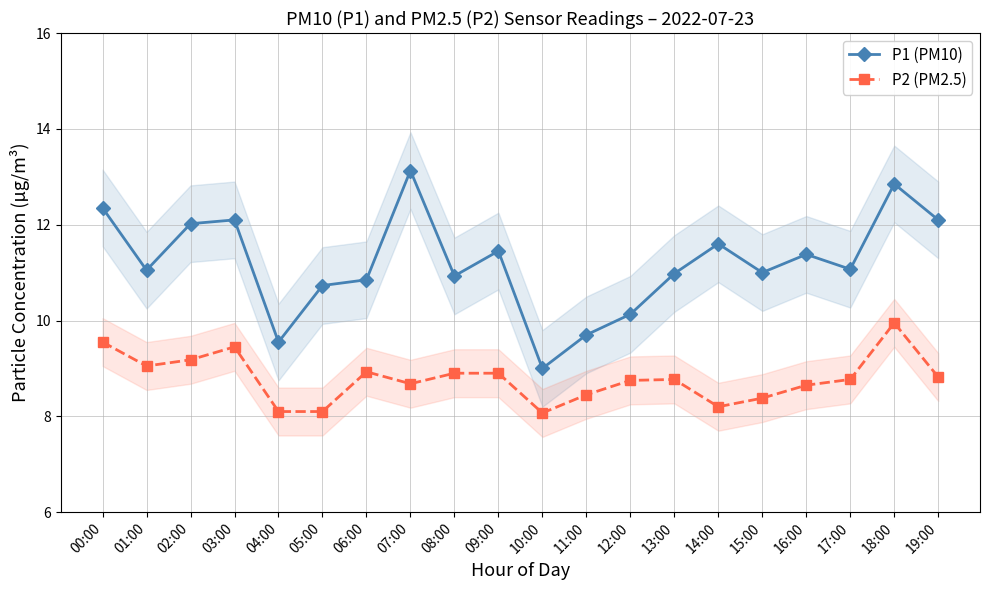

Does the chart display data point markers on the line(s)?

Yes